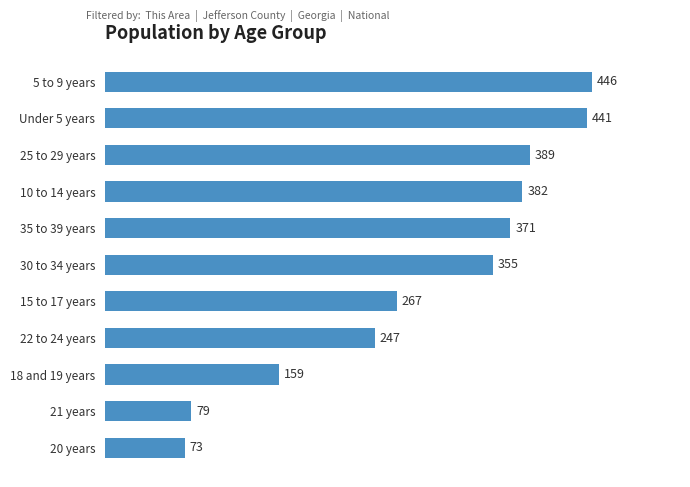

What is the value of the 10th bar from the top?

79